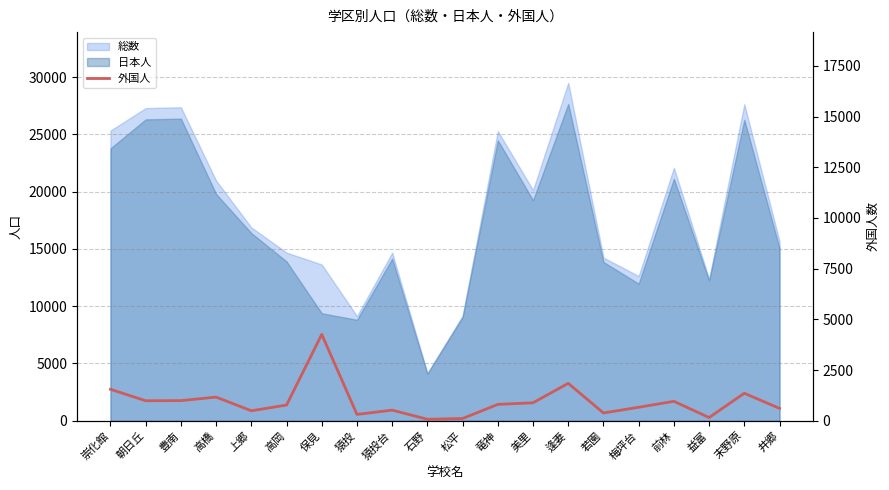

Reading left to right, what are all the values shown in this chart?

崇化館=1551	朝日丘=986	豊南=992	高橋=1166	上郷=492	高岡=773	保見=4259	猿投=312	猿投台=523	石野=73	松平=111	竜神=806	美里=886	逢妻=1844	若園=384	梅坪台=665	前林=958	益富=158	末野原=1356	井郷=610